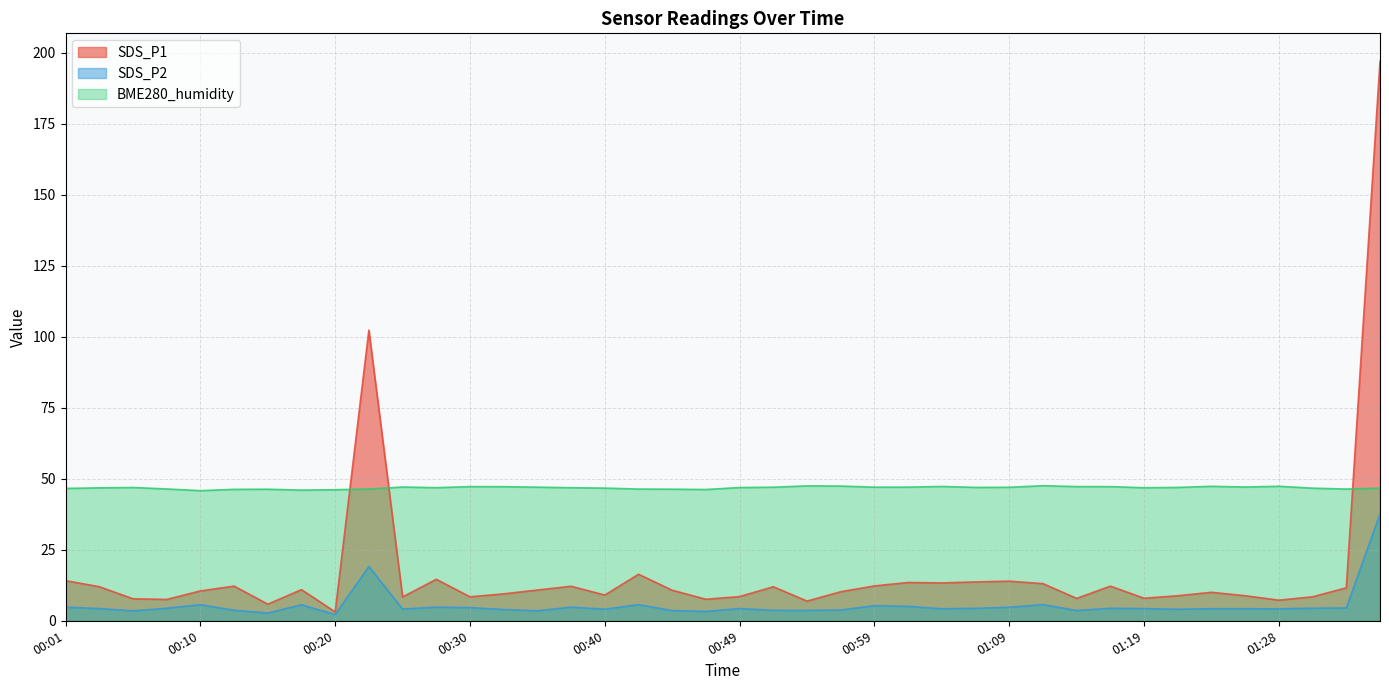

What are all the series names shown in the legend?

SDS_P1, SDS_P2, BME280_humidity